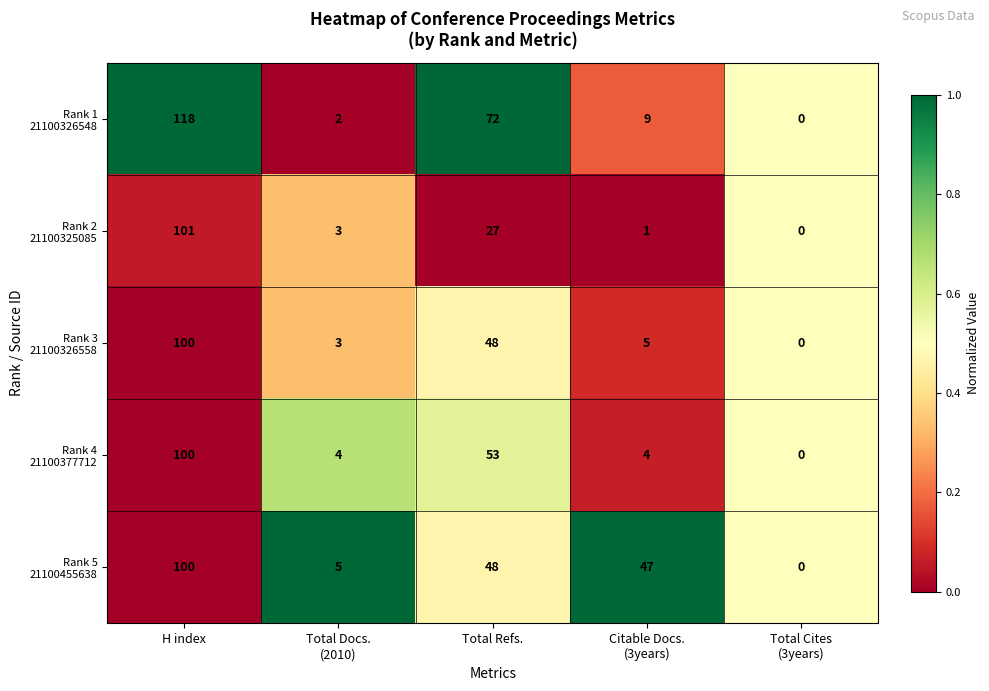

At how many categories does at least one series exceed 41?

3